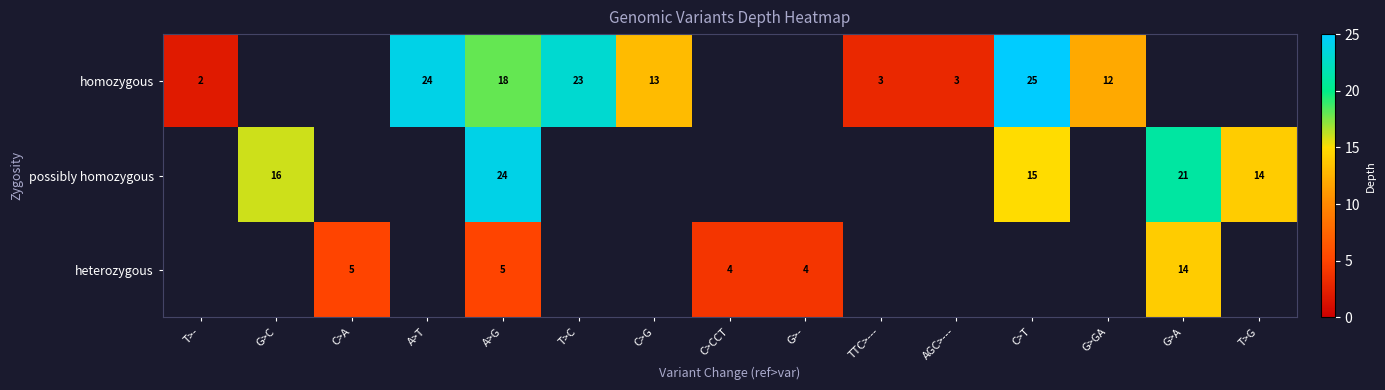

The homozygous series shows 2 at TTC>---. True or false?

False